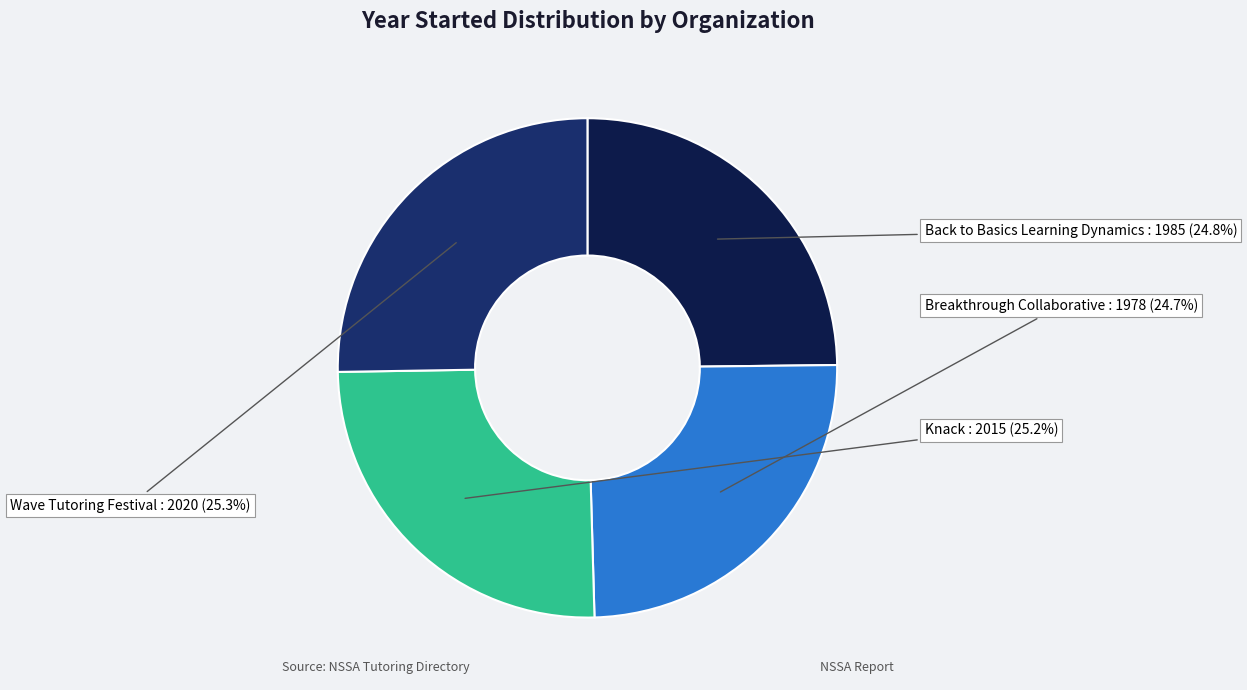

Is there any slice that represents more than half of the pie?

No